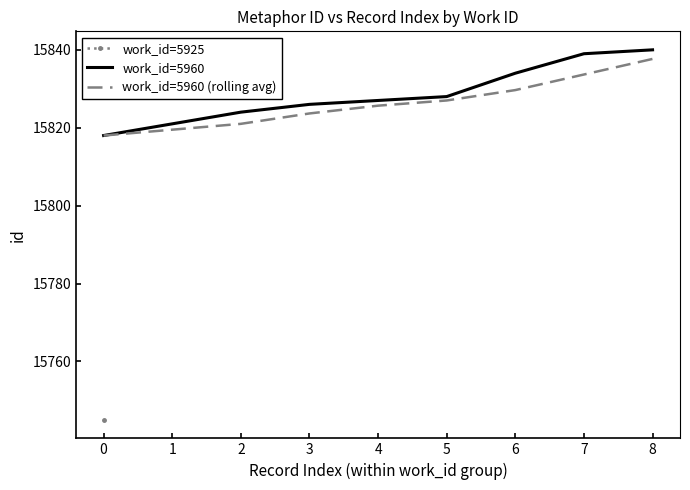

The value of work_id=5960 (rolling avg) at 5 is 26906.3. True or false?

False